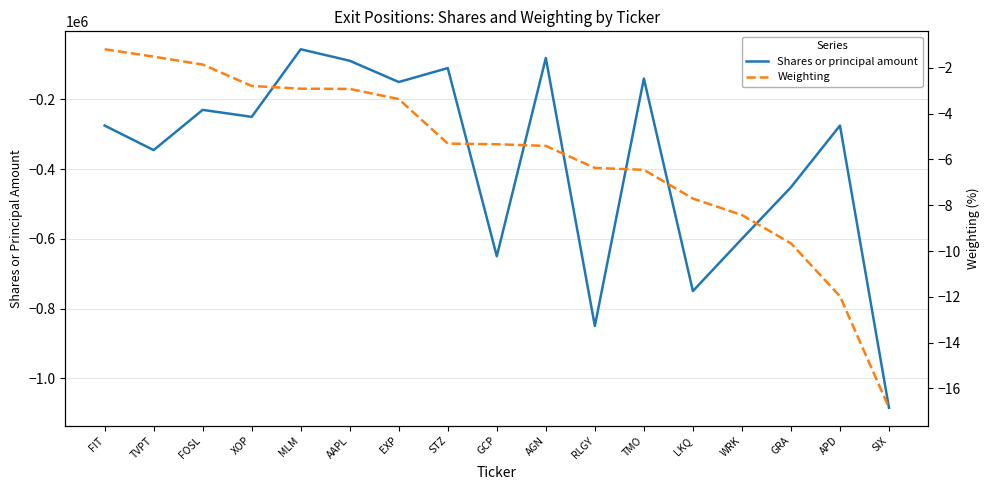

Is this an area chart (filled region under the line)?

No